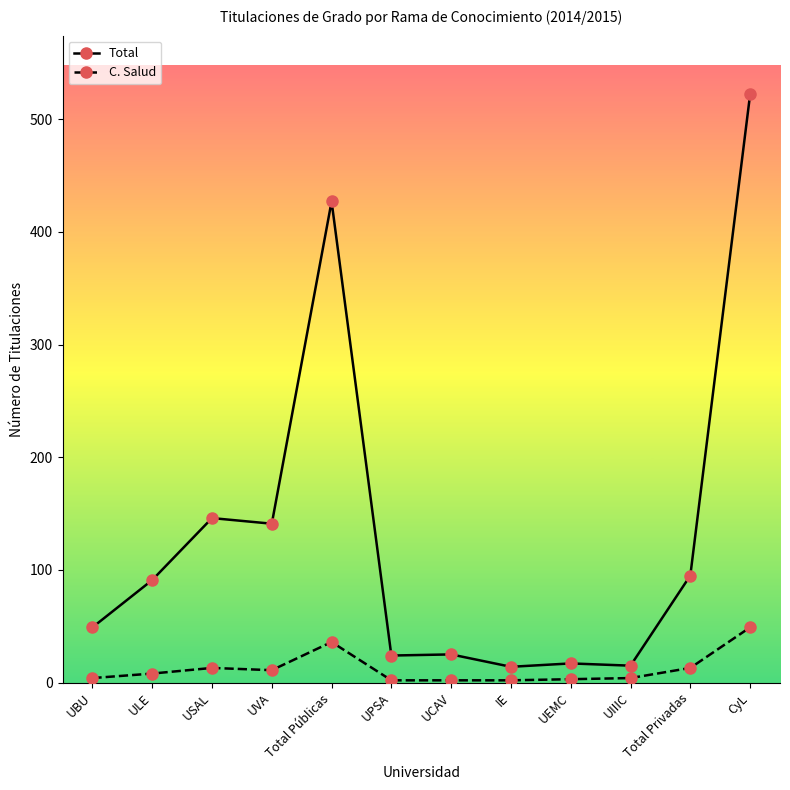

What is the difference between the highest and lowest values at Total Privadas?

82